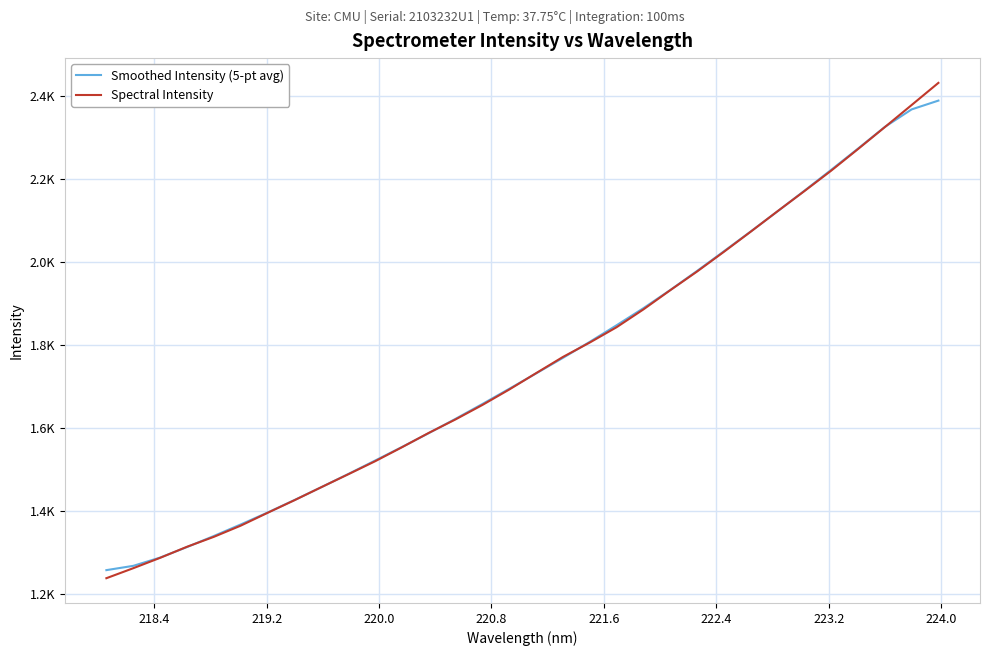

What is the sum of all Spectral Intensity values?

56171.3